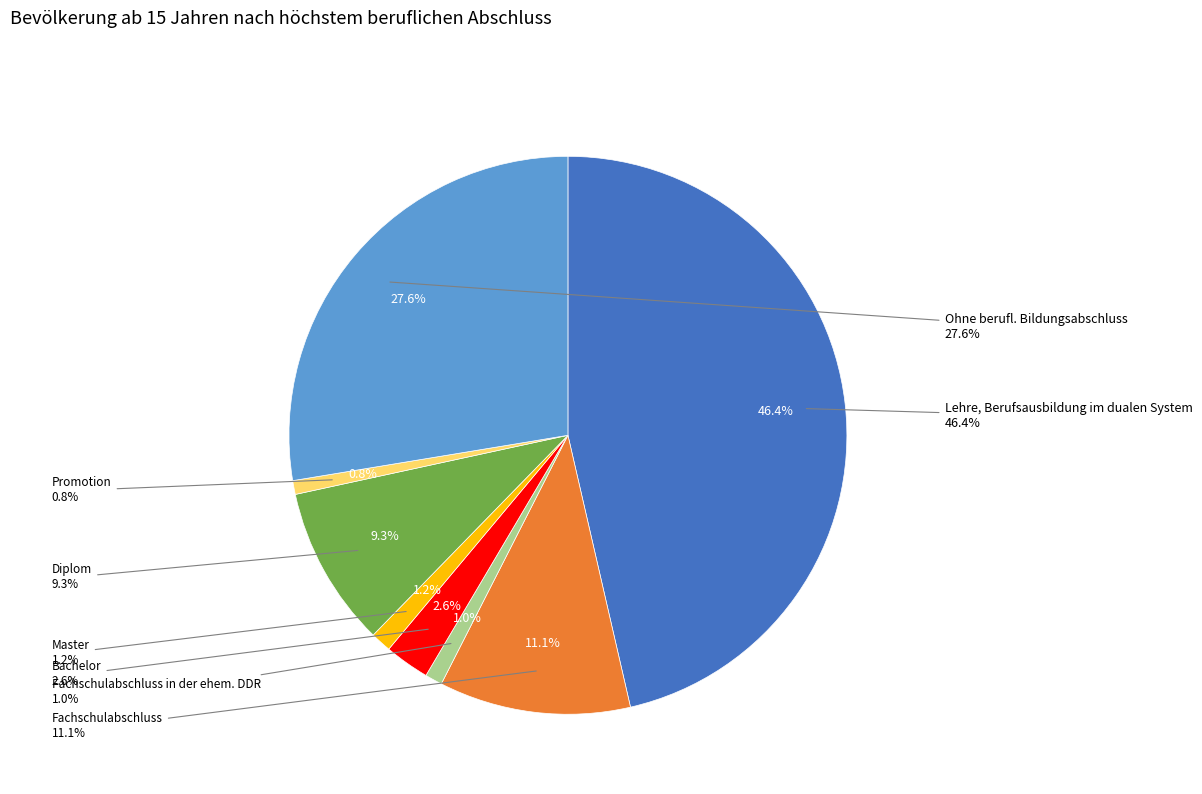

To the nearest percent, what is the difference between the Promotion and Diplom slice percentages?

8%